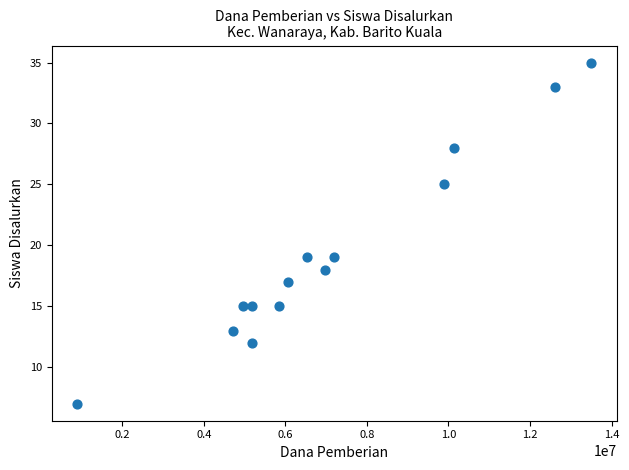

What is the range of Y values (max minus min)?

28